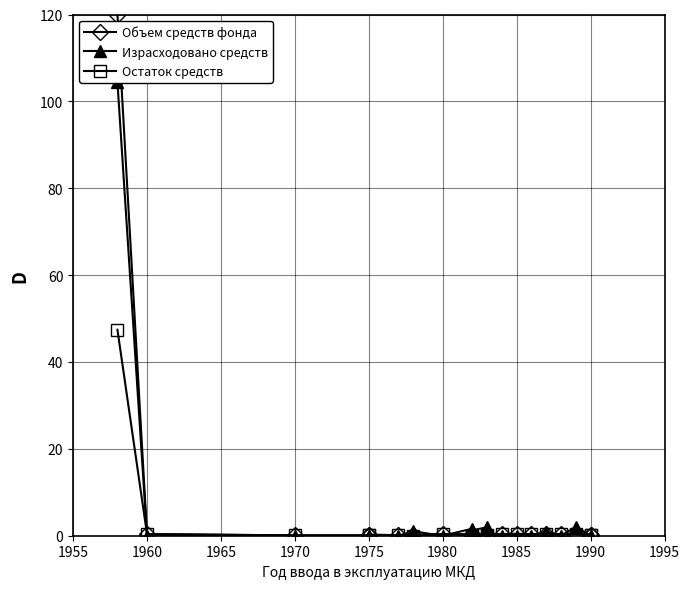

What is the difference between the second highest and second lowest values in the Израсходовано средств series?

2.1